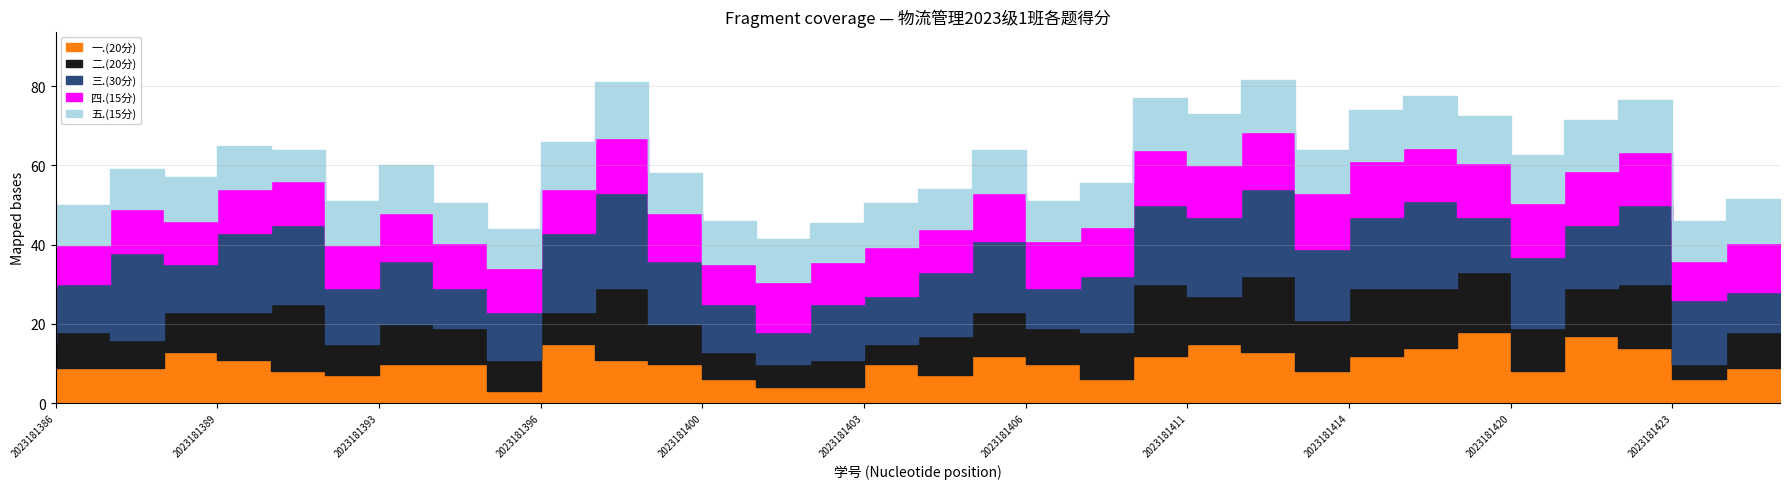

What is the average value of the 五.(15分) series?

11.2